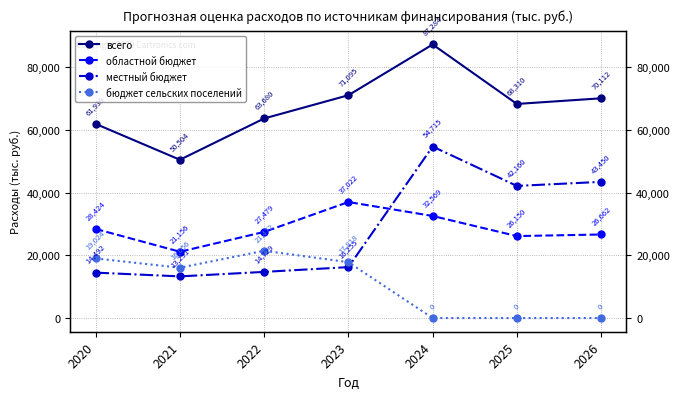

How many categories are shown in the chart?

7